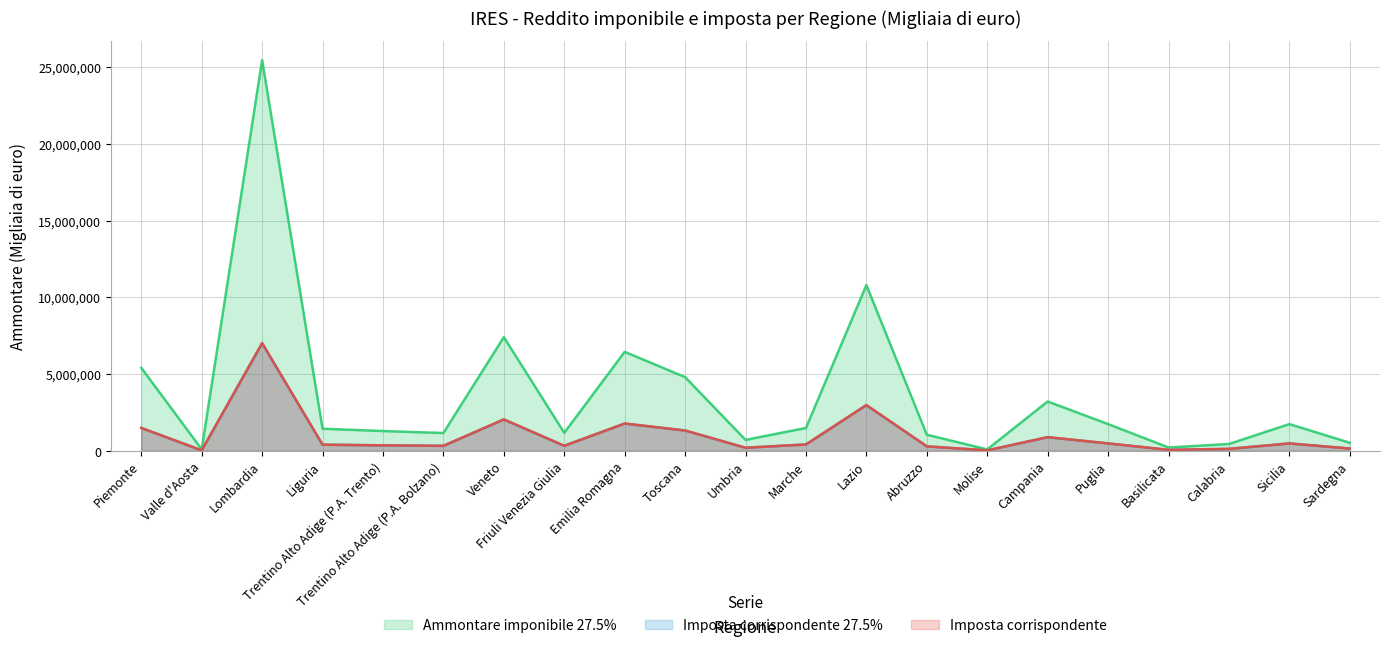

Reading left to right, transcribe all the data shown in this chart.

Ammontare imponibile 27.5%: Piemonte=5405541	Valle d'Aosta=93127	Lombardia=25459467	Liguria=1435711	Trentino Alto Adige (P.A. Trento)=1284368	Trentino Alto Adige (P.A. Bolzano)=1155718	Veneto=7403372	Friuli Venezia Giulia=1166989	Emilia Romagna=6445618	Toscana=4797462	Umbria=708106	Marche=1484900	Lazio=10794493	Abruzzo=1043142	Molise=88423	Campania=3209988	Puglia=1736983	Basilicata=212659	Calabria=440219	Sicilia=1736003	Sardegna=520789
Imposta corrispondente 27.5%: Piemonte=1486524	Valle d'Aosta=25610	Lombardia=7001366	Liguria=394821	Trentino Alto Adige (P.A. Trento)=353201	Trentino Alto Adige (P.A. Bolzano)=317823	Veneto=2036070	Friuli Venezia Giulia=320922	Emilia Romagna=1772588	Toscana=1319301	Umbria=194729	Marche=408348	Lazio=2968490	Abruzzo=286864	Molise=24316	Campania=882741	Puglia=477674	Basilicata=58541	Calabria=121062	Sicilia=477439	Sardegna=143284
Imposta corrispondente: Piemonte=1488716	Valle d'Aosta=25799	Lombardia=7018696	Liguria=395797	Trentino Alto Adige (P.A. Trento)=353244	Trentino Alto Adige (P.A. Bolzano)=321012	Veneto=2046627	Friuli Venezia Giulia=325561	Emilia Romagna=1774747	Toscana=1320302	Umbria=195820	Marche=409772	Lazio=2981229	Abruzzo=287348	Molise=25987	Campania=887816	Puglia=478827	Basilicata=59274	Calabria=123699	Sicilia=477697	Sardegna=144339